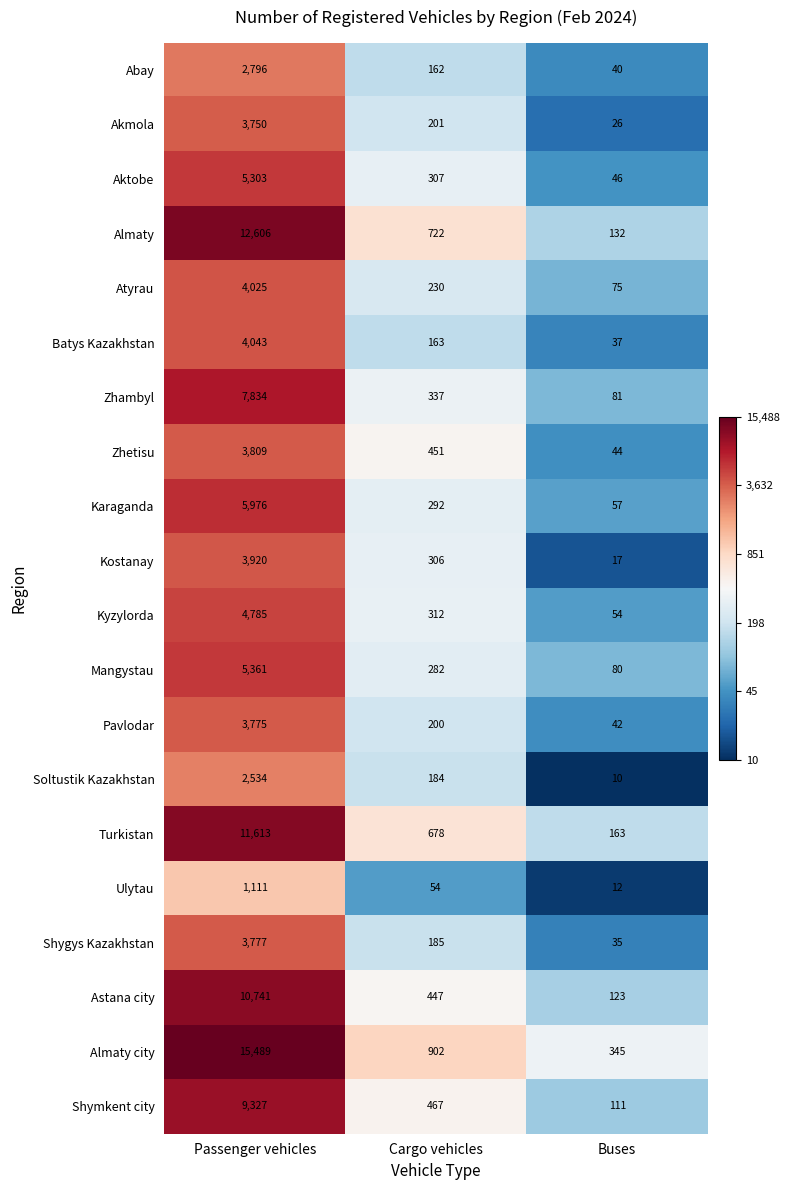

List the series in order of their peak value, highest first.

Almaty city, Almaty, Turkistan, Astana city, Shymkent city, Zhambyl, Karaganda, Mangystau, Aktobe, Kyzylorda, Batys Kazakhstan, Atyrau, Kostanay, Zhetisu, Shygys Kazakhstan, Pavlodar, Akmola, Abay, Soltustik Kazakhstan, Ulytau